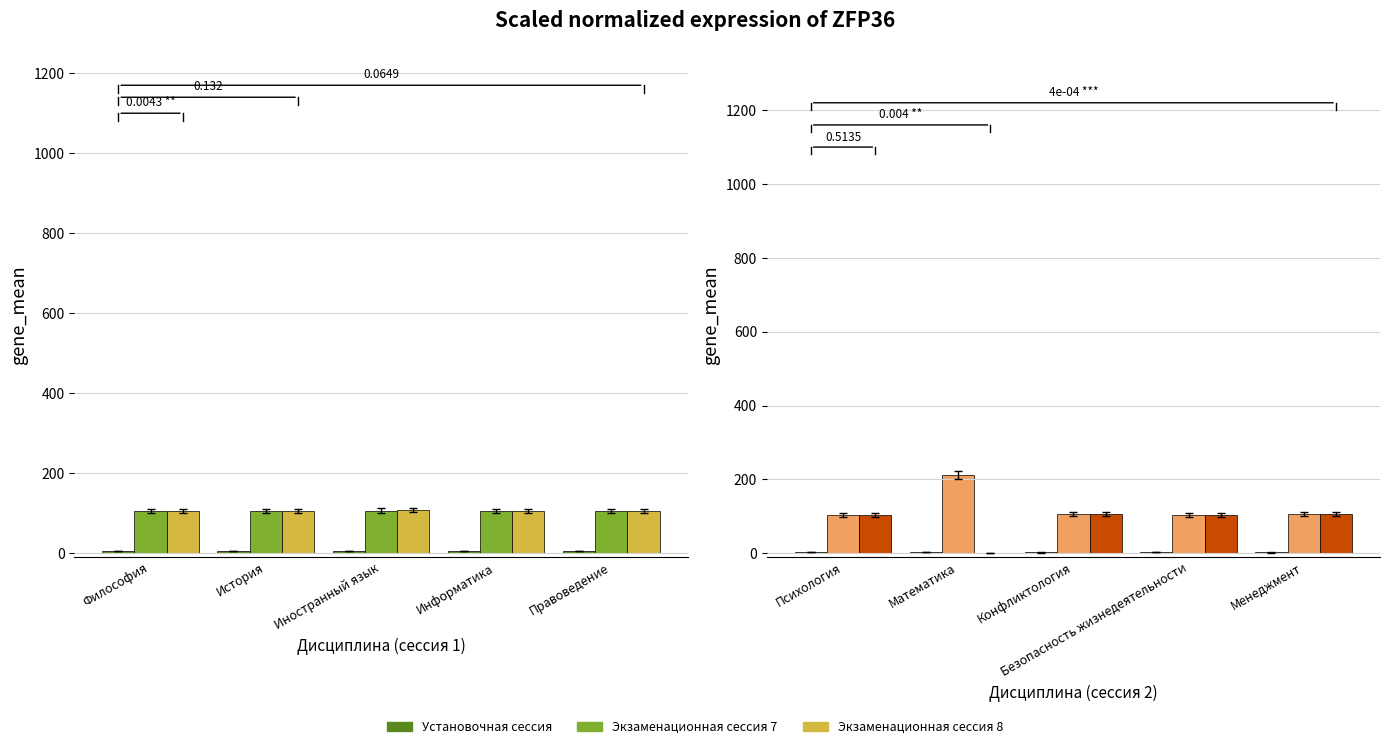

What is the difference between the maximum and minimum values in the Установочная сессия series?

2